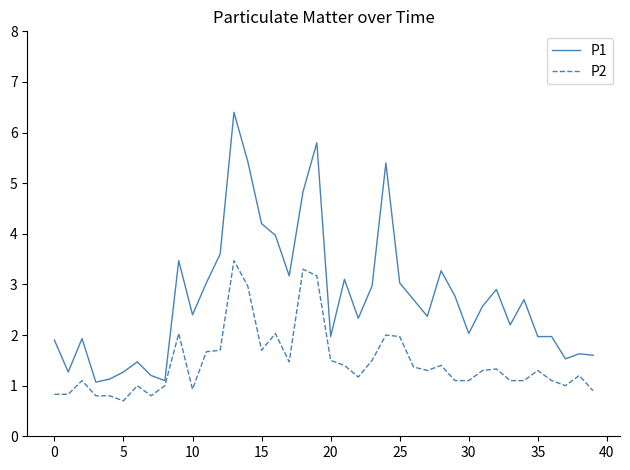

What is the difference between the maximum and minimum values in the P1 series?

5.3